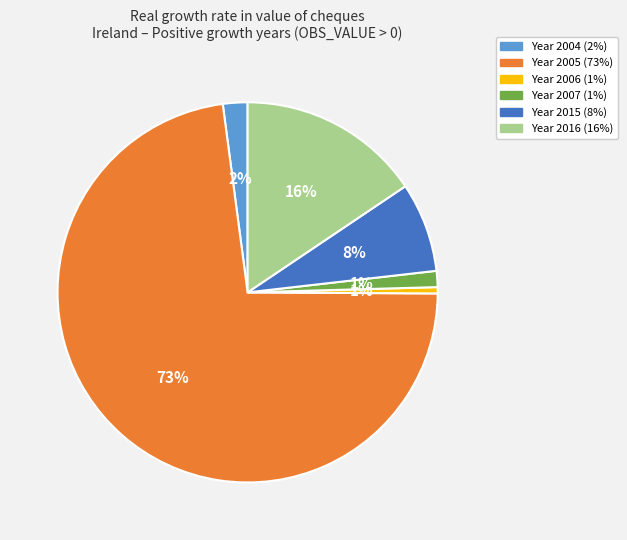

Is there any slice that represents more than half of the pie?

Yes